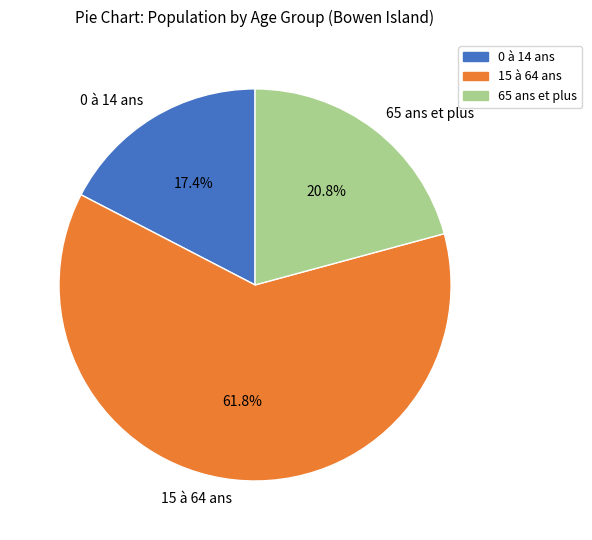

What is the ratio of the value at 0 à 14 ans to the value at 65 ans et plus?

0.8